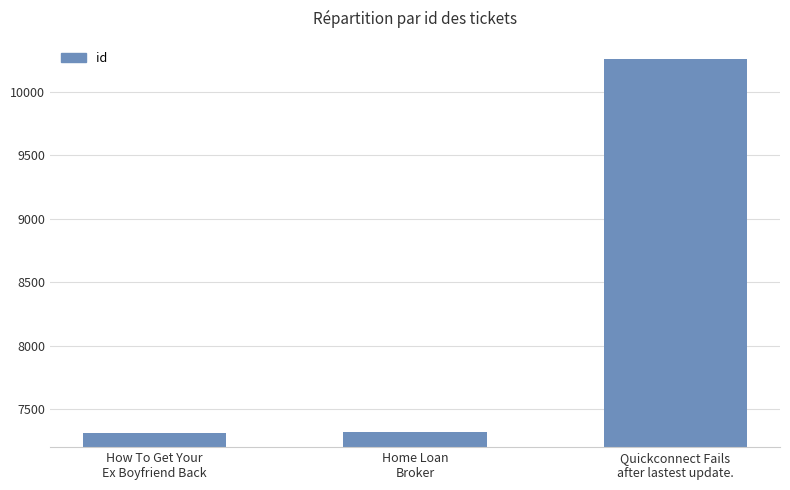

True or false: the data shows 10259 at Quickconnect Fails
after lastest update..

True